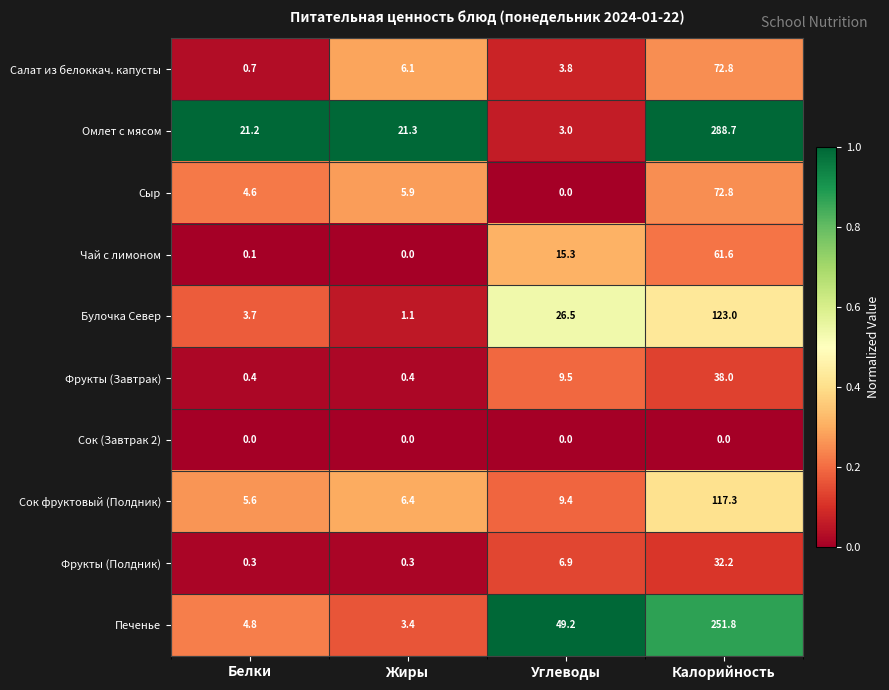

Between Жиры and Калорийность, which series saw the biggest shift?

Омлет с мясом